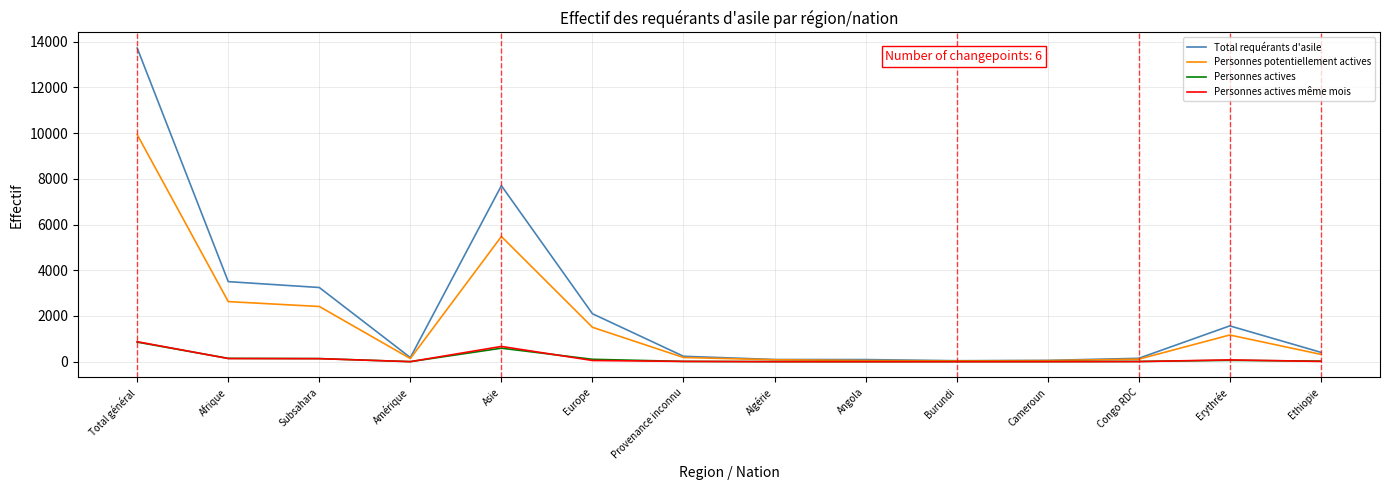

Does the chart have visible grid lines?

Yes